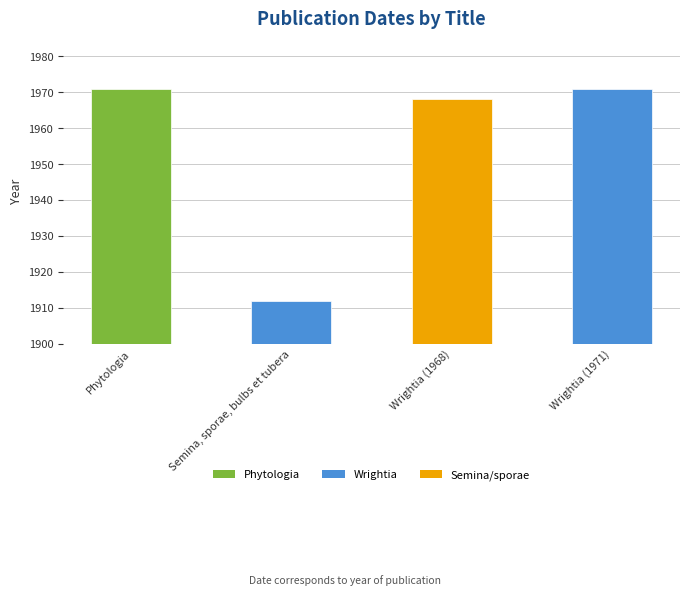

What is the sum of the values at Wrightia (1971) and Phytologia?

3942